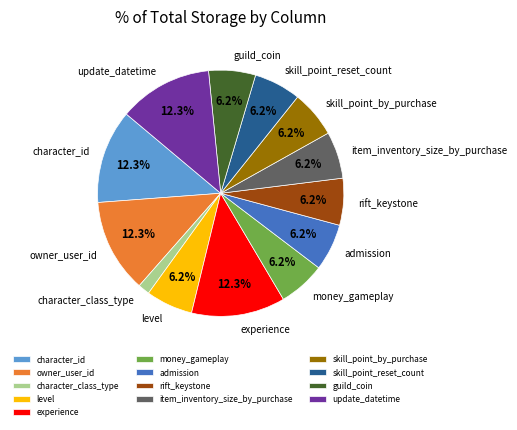

To the nearest percent, what is the combined percentage of money_gameplay and level?

12%